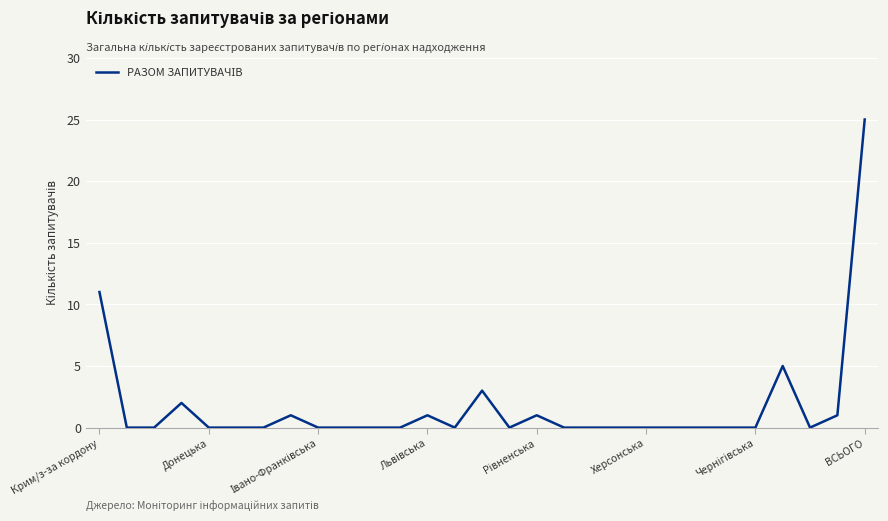

What is the difference between the maximum and minimum values?

25